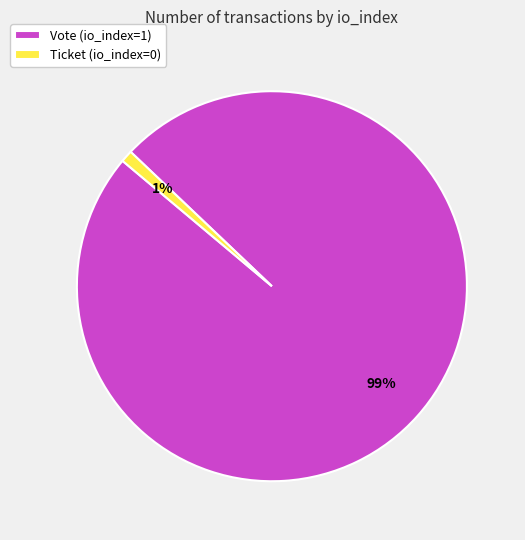

What is the smallest slice in the pie chart?

Ticket (io_index=0)